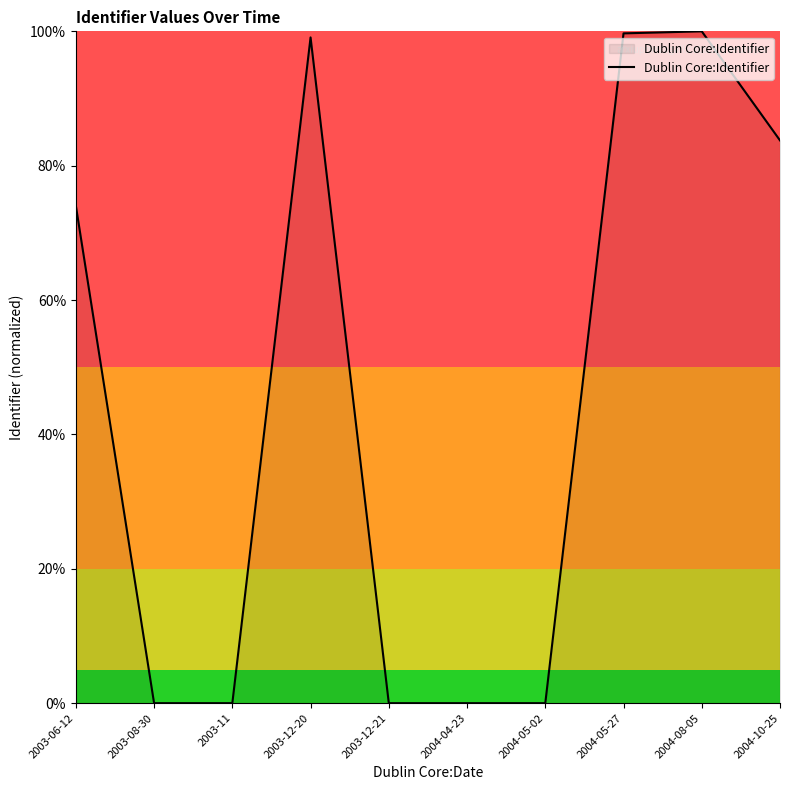

How many categories are shown in the chart?

10